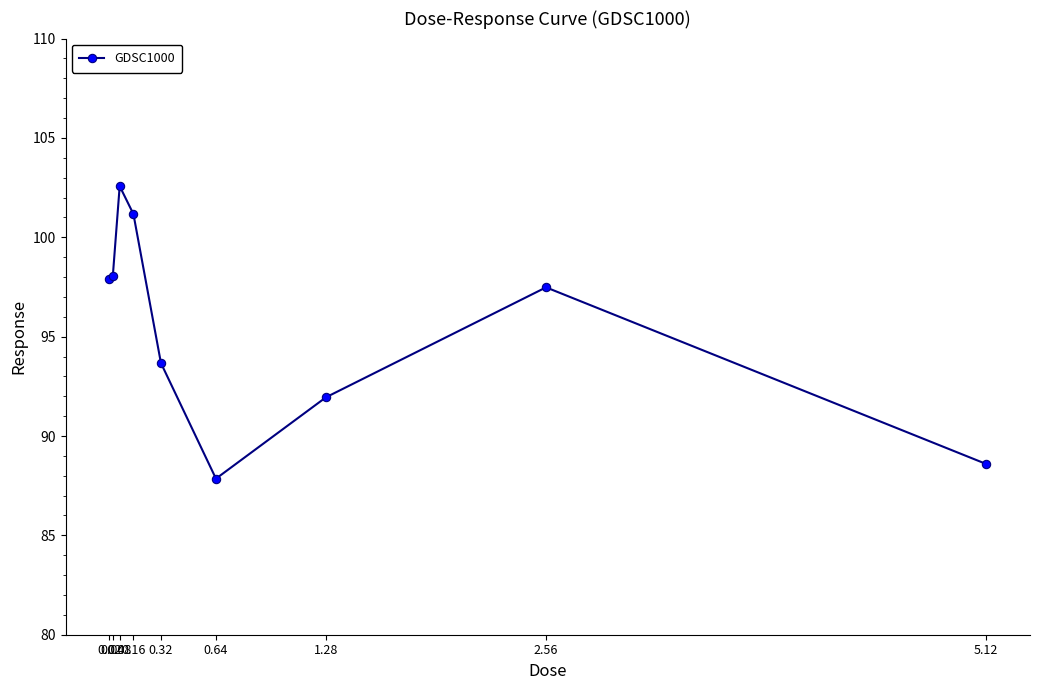

Where is the data nearest to the value 95?

0.32